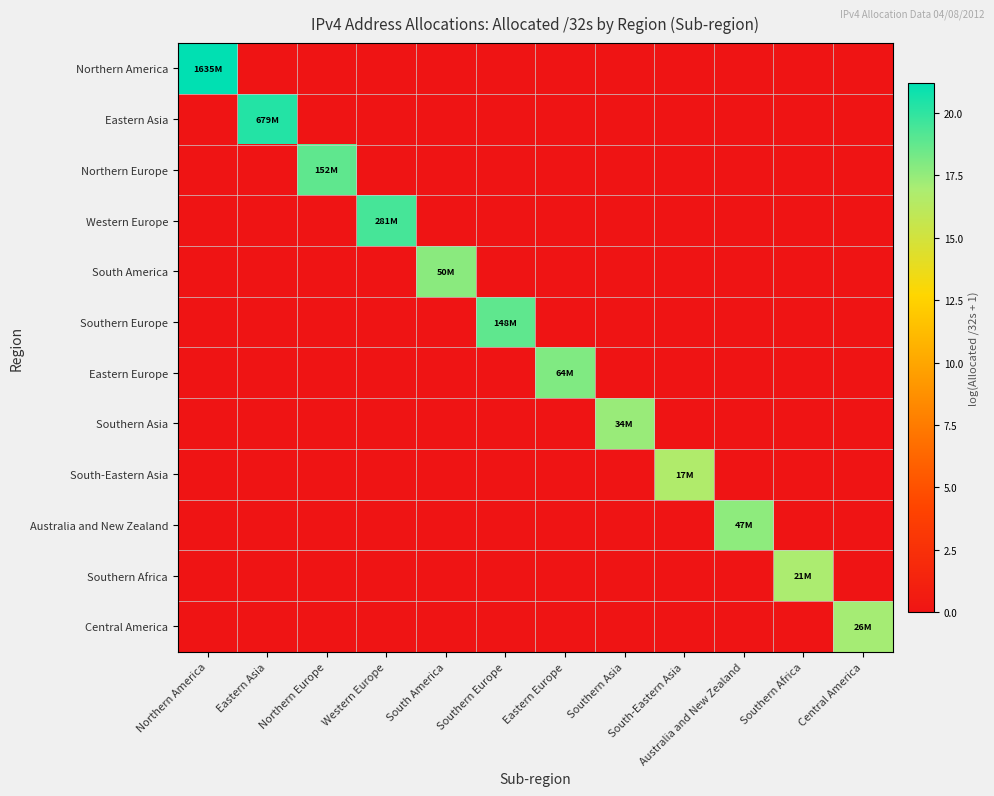

List the series in order of their peak value, highest first.

Northern America, Eastern Asia, Western Europe, Northern Europe, Southern Europe, Eastern Europe, South America, Australia and New Zealand, Southern Asia, Central America, Southern Africa, South-Eastern Asia